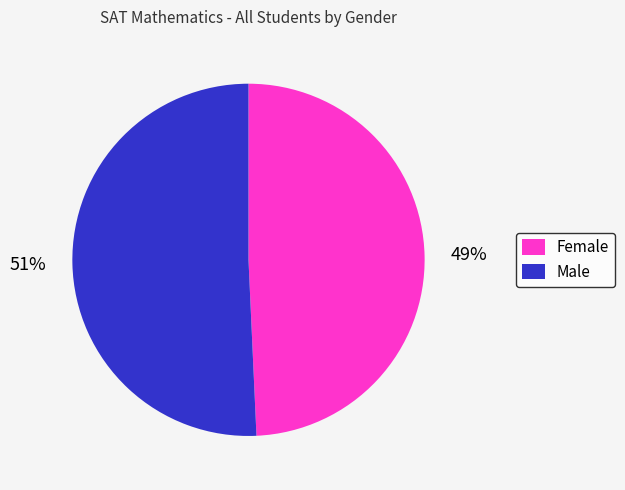

Is it true that Male is 51% of the pie?

True